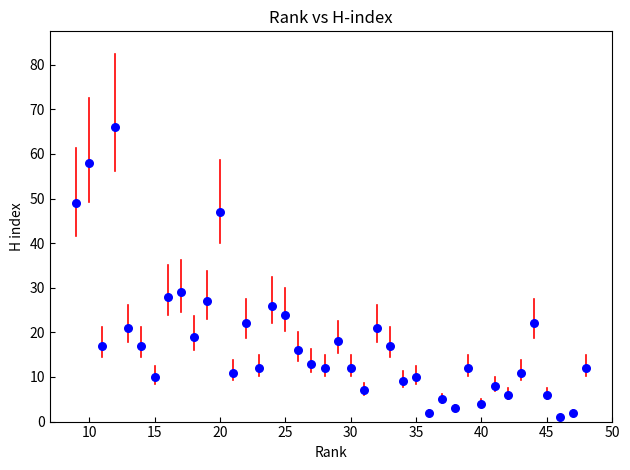

What is the range of Y values (max minus min)?

65